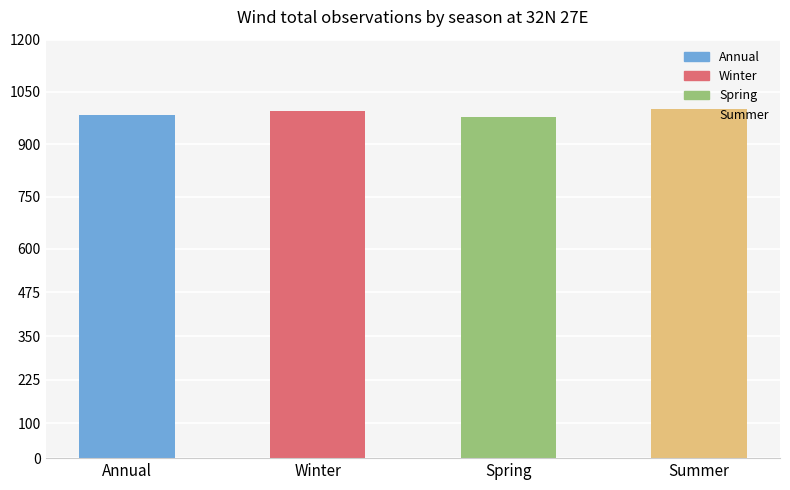

Between Winter and Spring, which is larger?

Winter